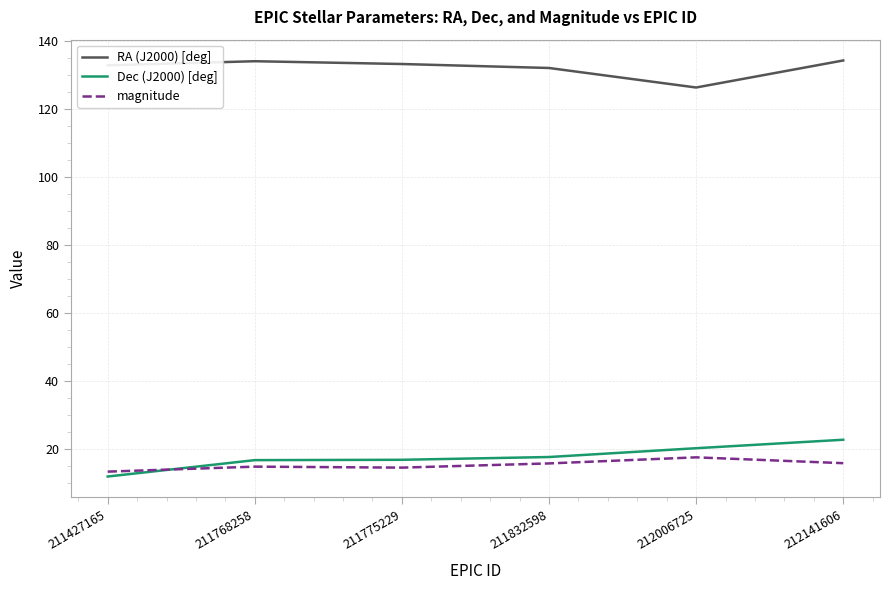

What are all the series names shown in the legend?

RA (J2000) [deg], Dec (J2000) [deg], magnitude